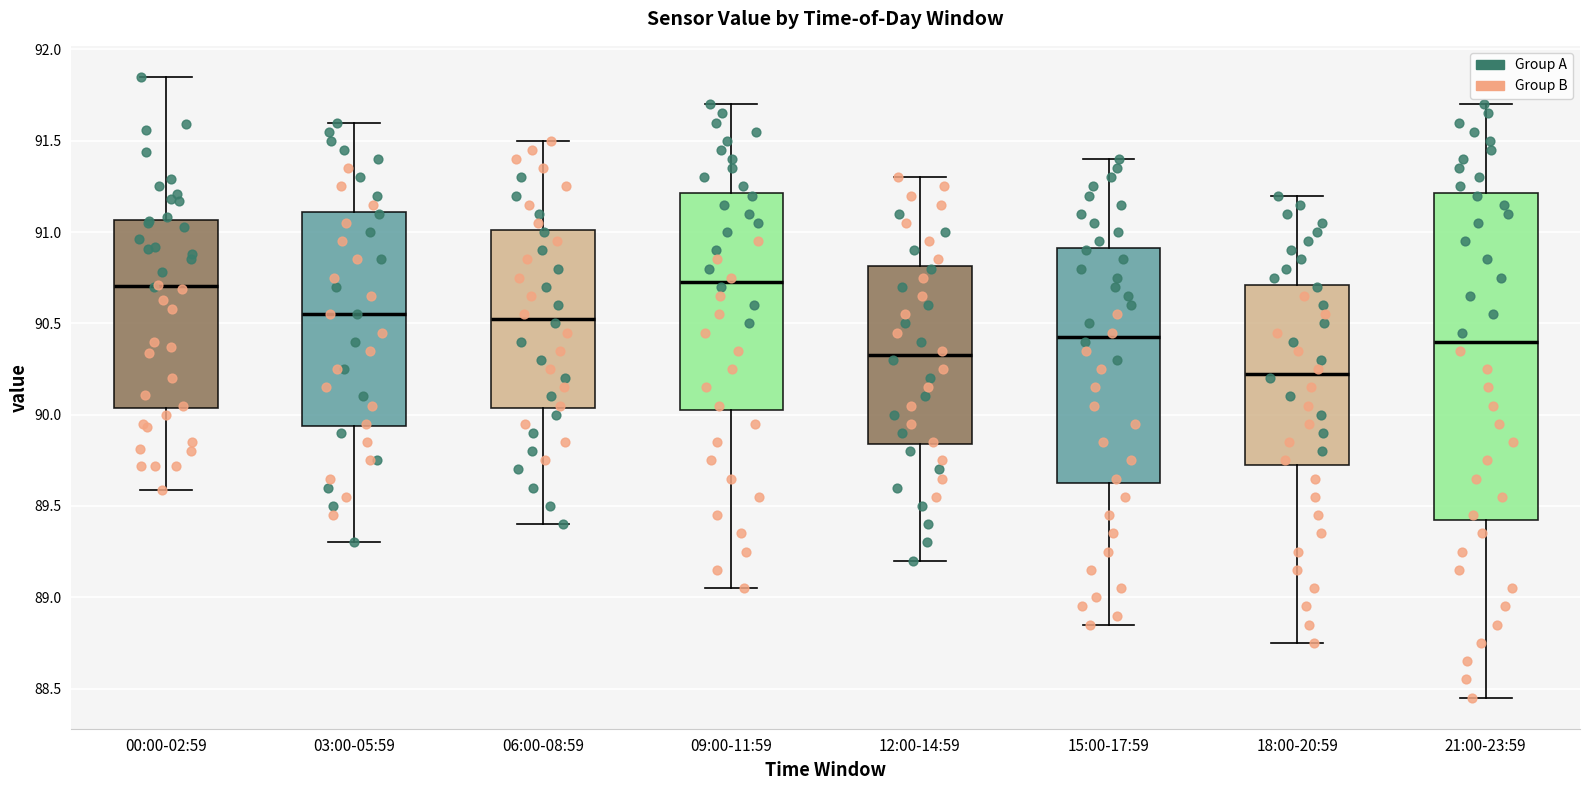

Comparing the boxes themselves (not the whiskers), which one is the tallest?

21:00-23:59